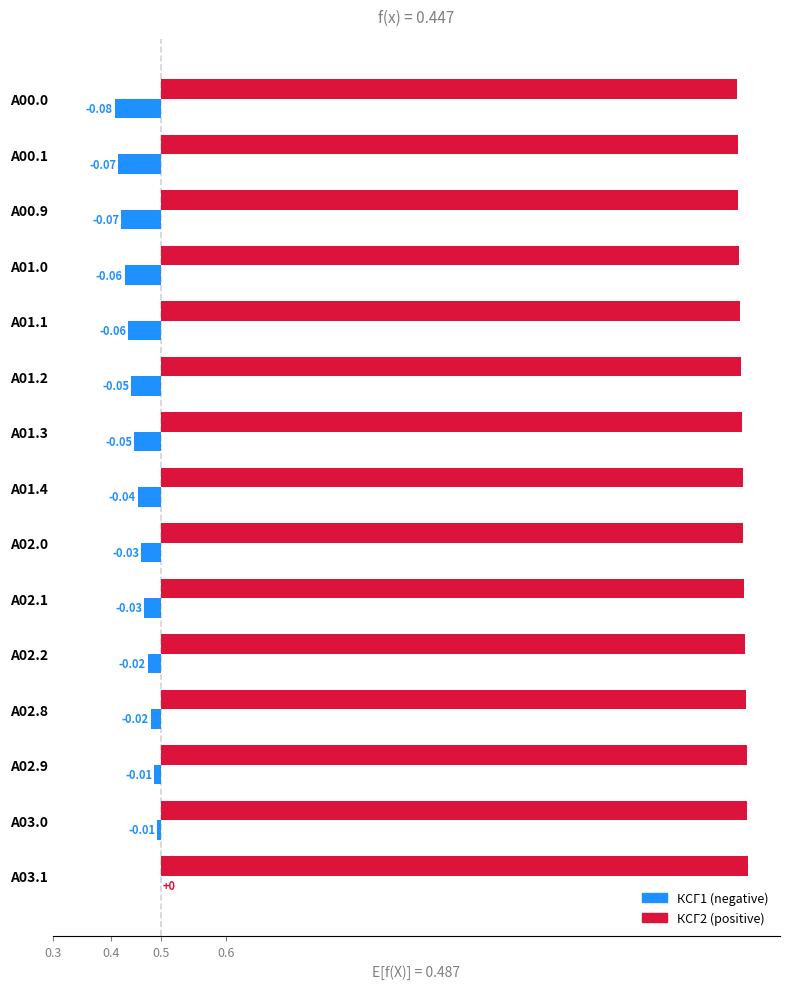

List the series in order of their peak value, lowest first.

КСГ1, КСГ2